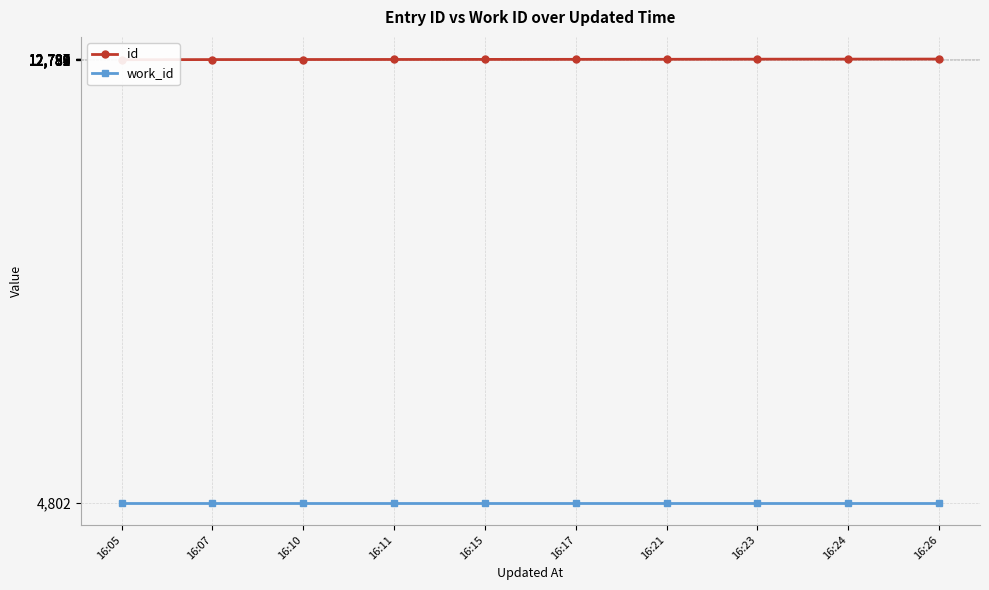

True or false: work_id and id cross at least once.

False